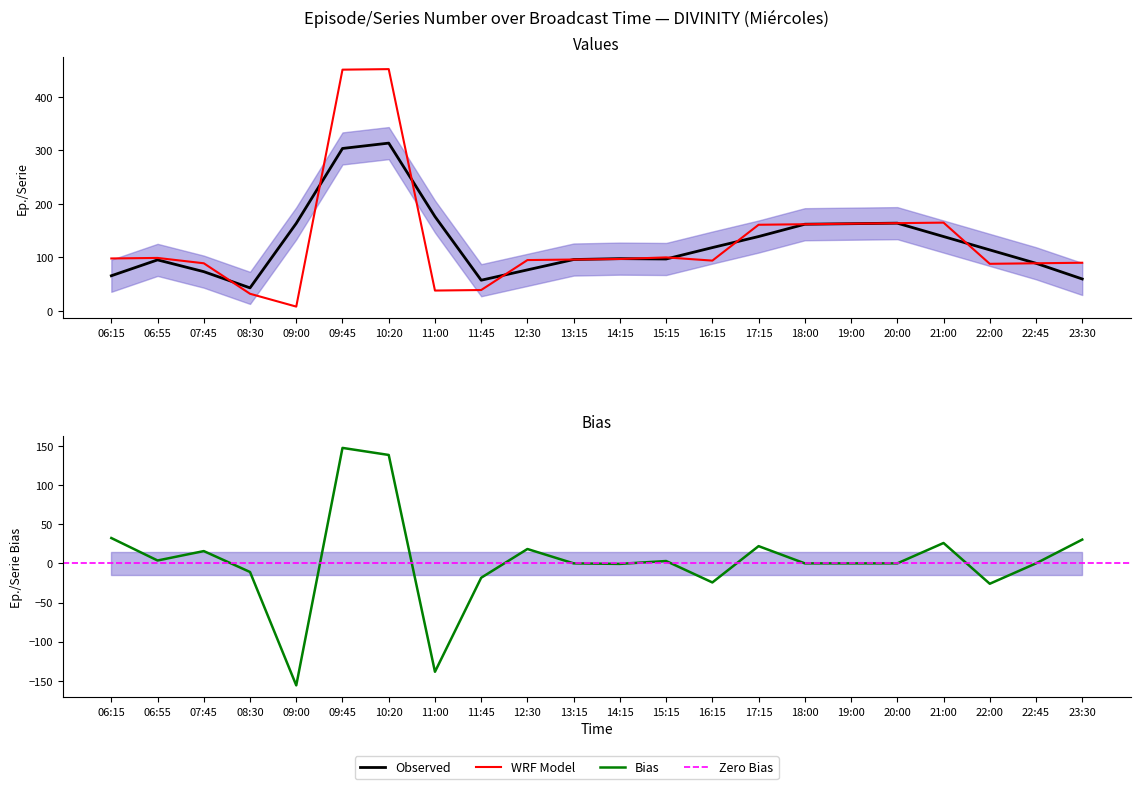

What is the change in value from 08:30 to 15:15?

+68